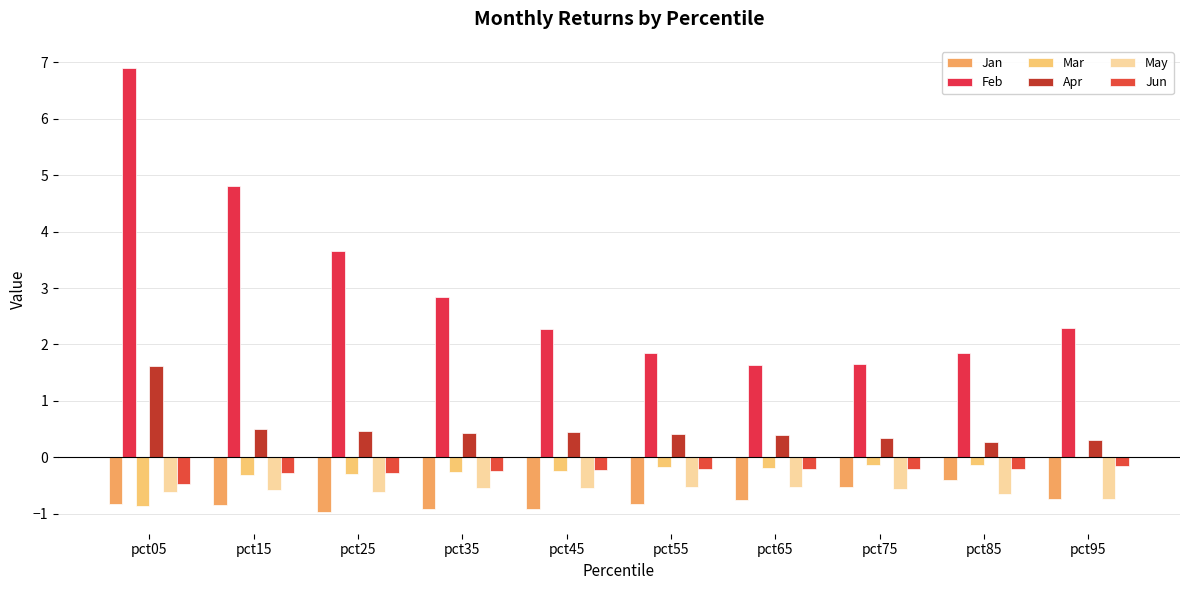

What is the sum of the Feb values at pct15 and pct35?

7.6